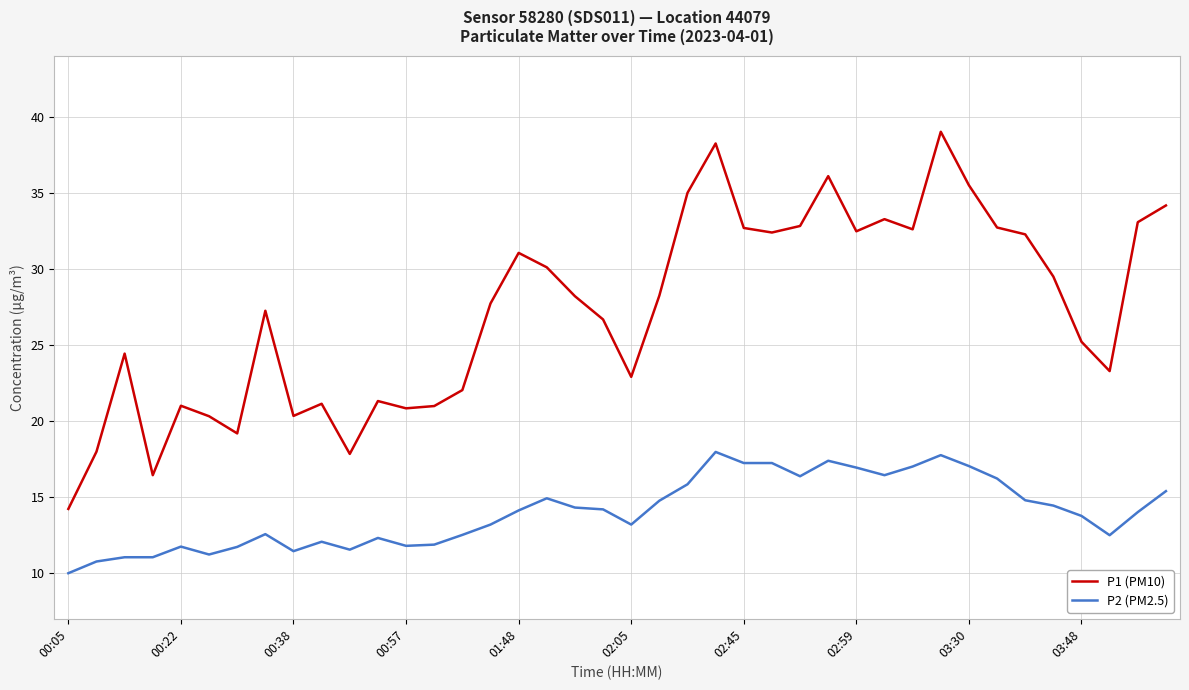

How many categories are shown in the chart?

40